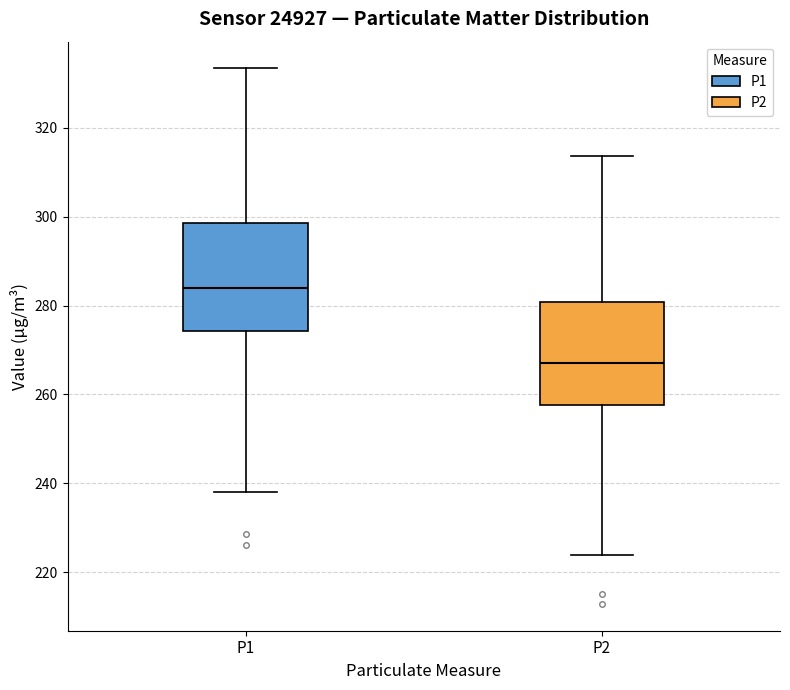

Which box has the highest median line?

P1